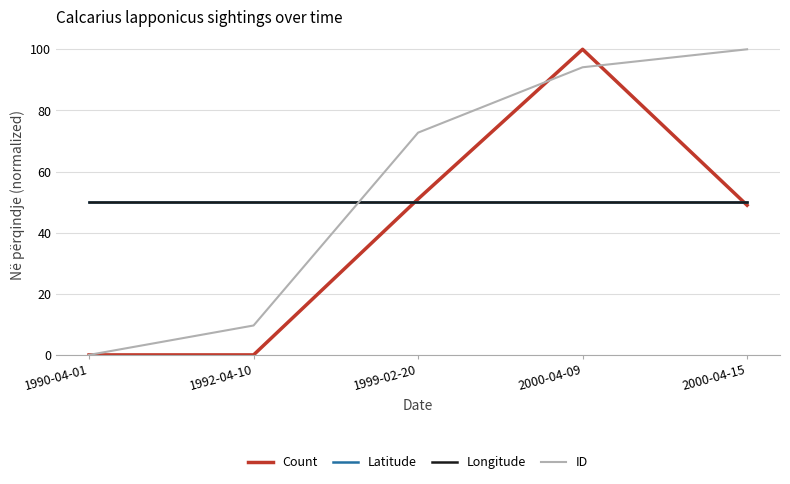

Which series changed the most between 1992-04-10 and 2000-04-15?

ID